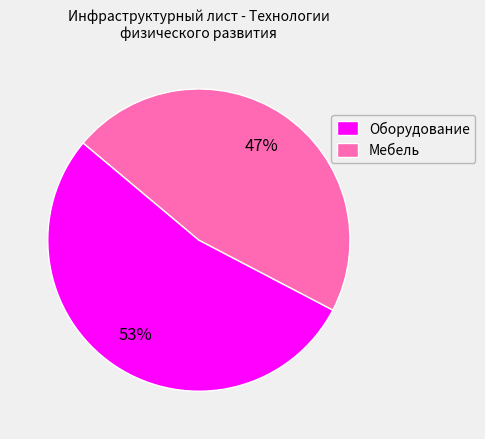

Rank the categories by value from highest to lowest.

Оборудование, Мебель